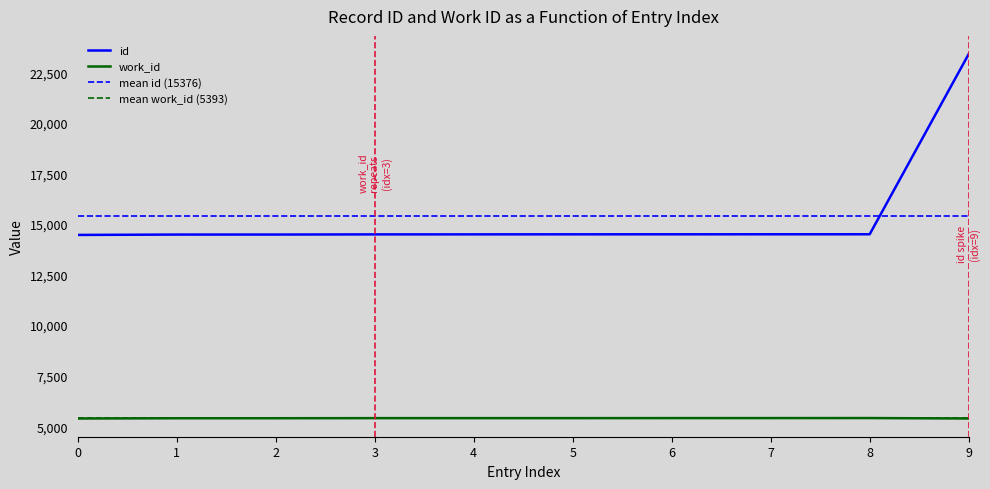

What is the lowest value of the id series?

14460